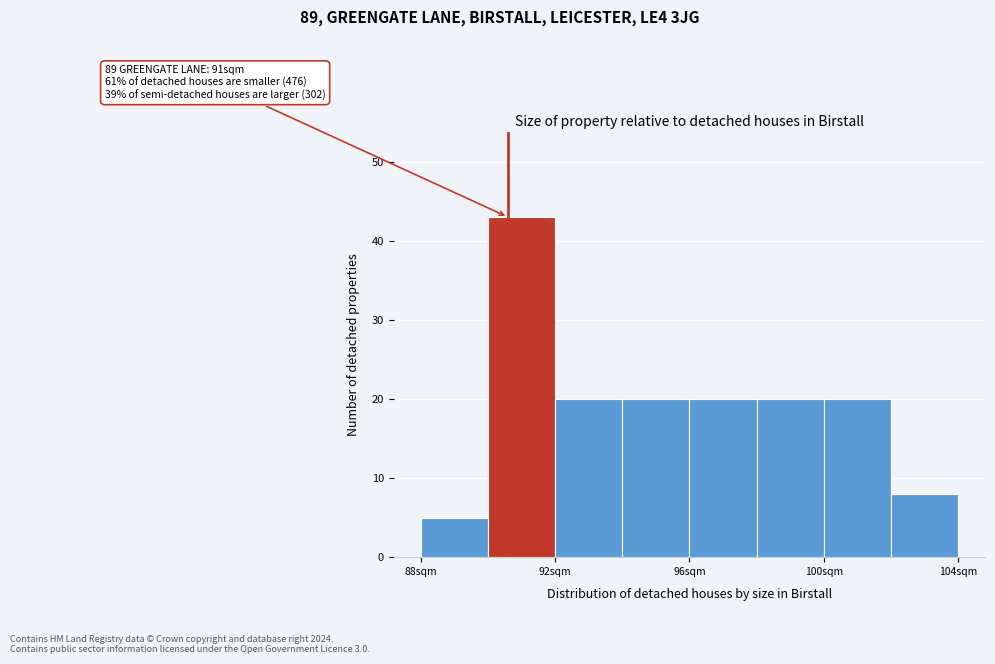

Over which range of the x-axis is the bar tallest?

90 to 92